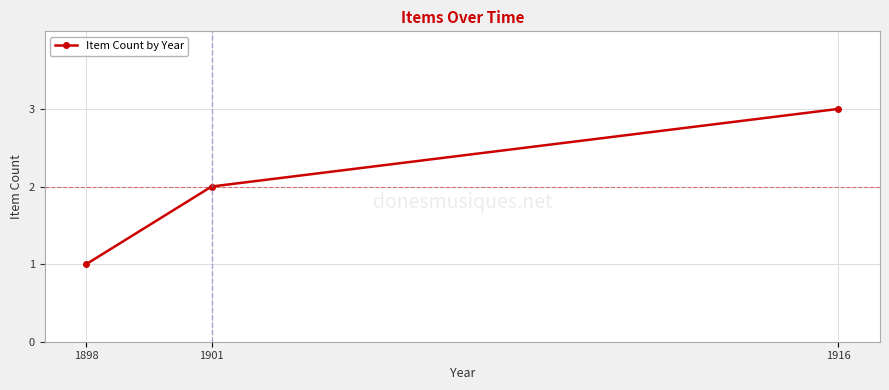

What is the average value?

2